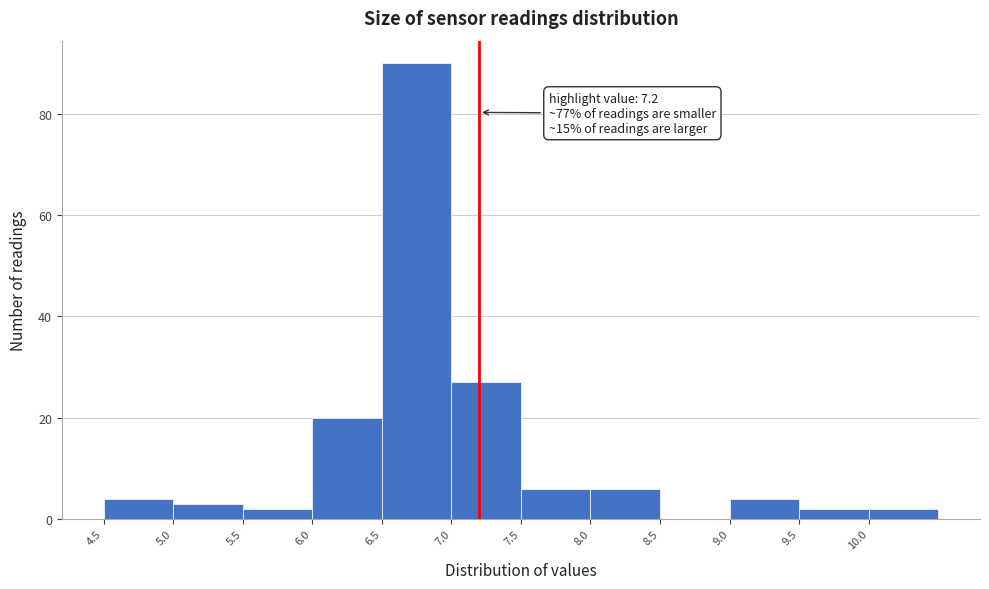

Which range on the x-axis has the tallest bar?

6.5 to 7.0